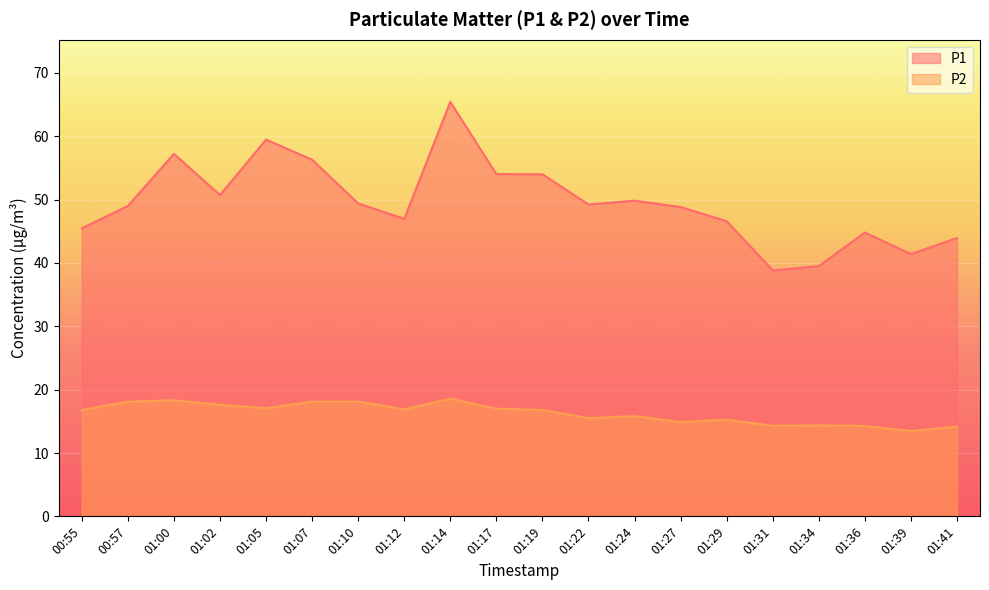

Reading right to left, what are all the values shown in this chart?

P1: 43.9	41.4	44.8	39.5	38.8	46.6	48.8	49.8	49.2	54.0	54.0	65.4	47.0	49.4	56.3	59.5	50.7	57.2	49.0	45.5
P2: 14.2	13.5	14.3	14.4	14.3	15.3	14.9	15.8	15.5	16.8	17.0	18.6	16.9	18.1	18.1	17.1	17.6	18.3	18.1	16.8